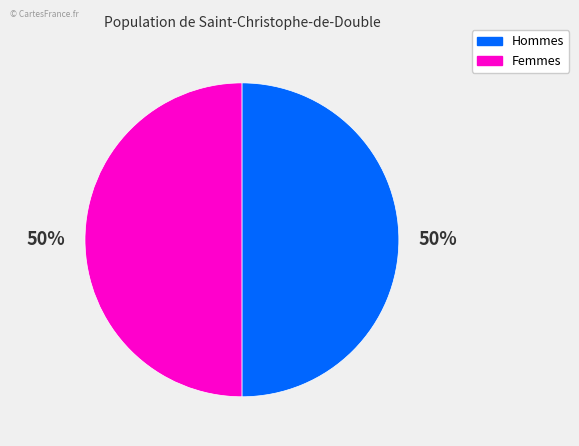

To the nearest percent, what is the average slice percentage?

50%